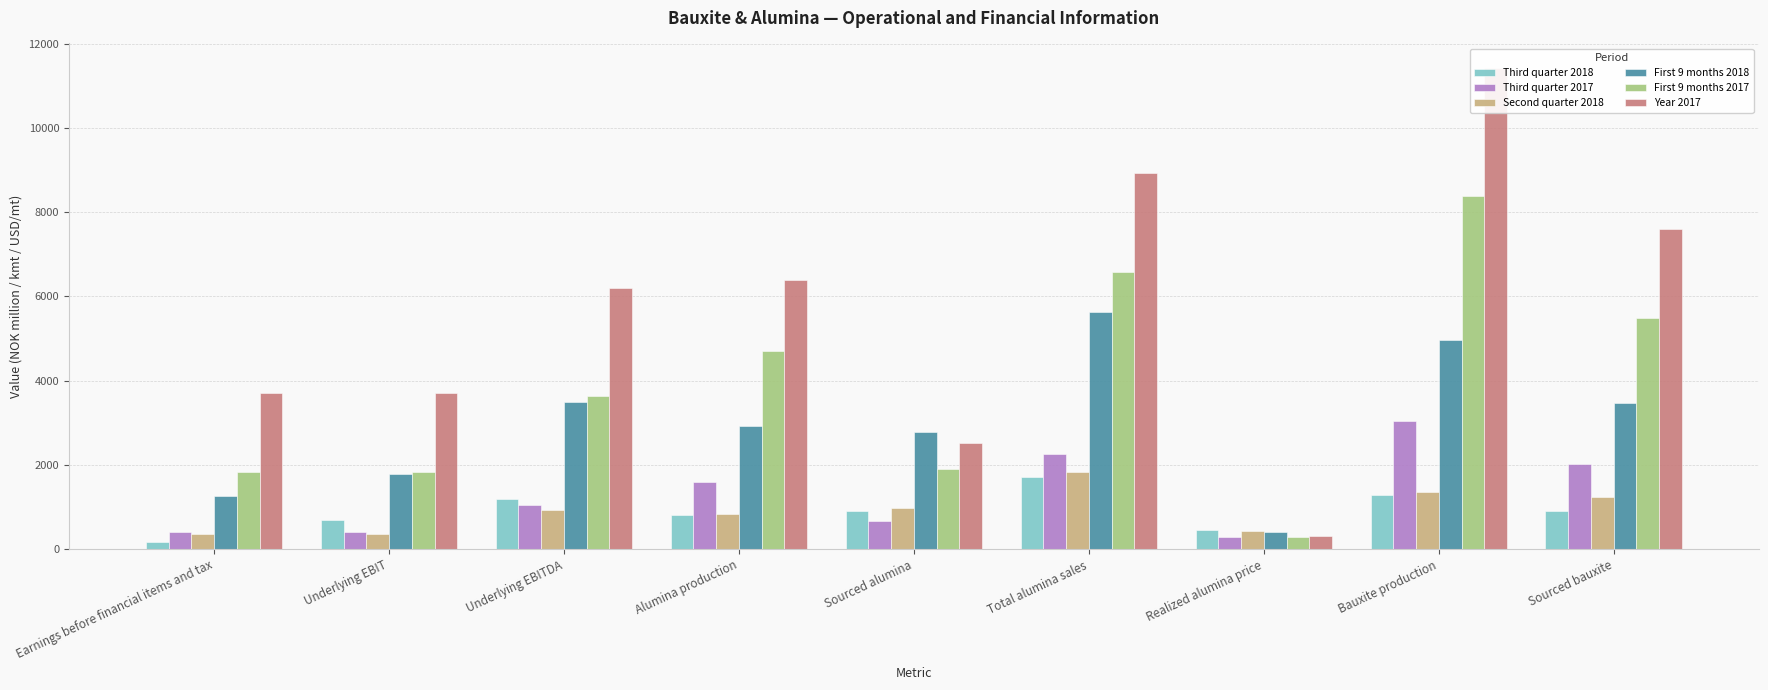

At how many categories does at least one series exceed 1306?

8